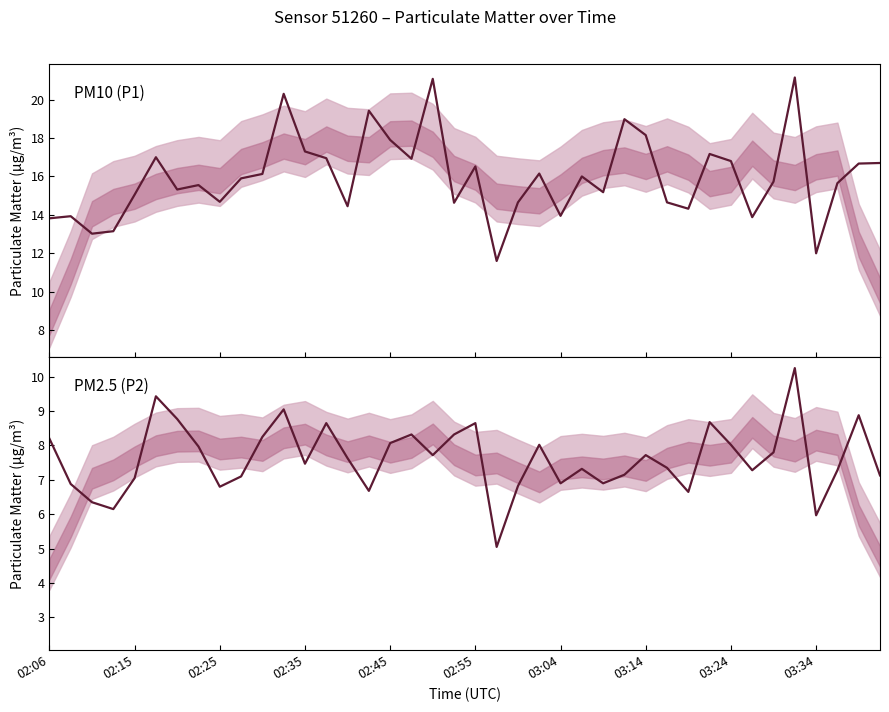

Does the chart display data point markers on the line(s)?

No